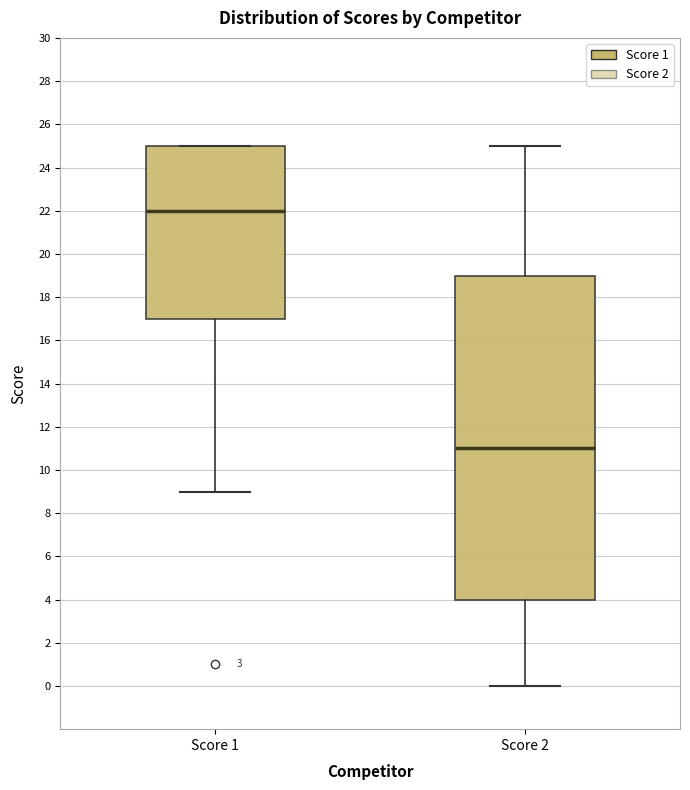

Which box is the tallest, from its lower edge to its upper edge?

Score 2